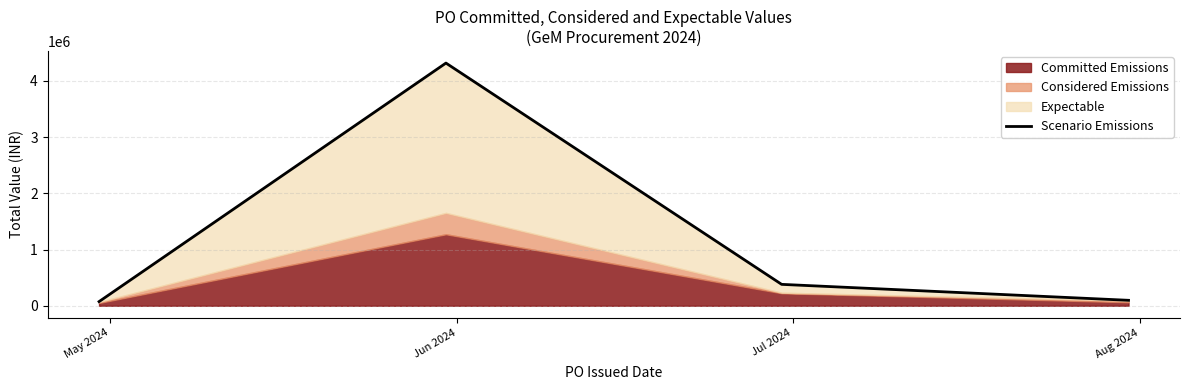

Reading left to right, transcribe all the data shown in this chart.

73700.0	4318208.2	380440.0	96639.8